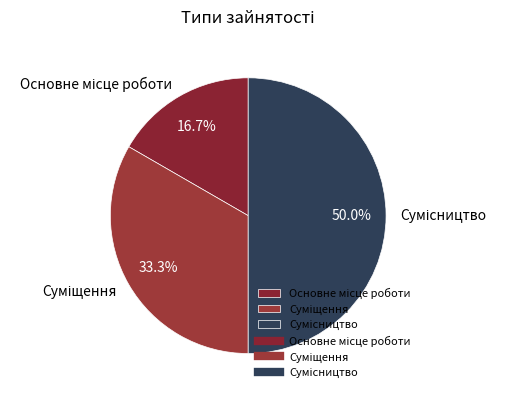

Rank the categories by value from lowest to highest.

Основне місце роботи, Суміщення, Сумісництво